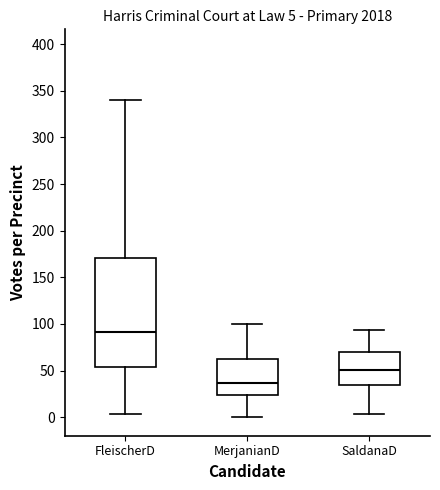

Which box has the highest median line?

FleischerD